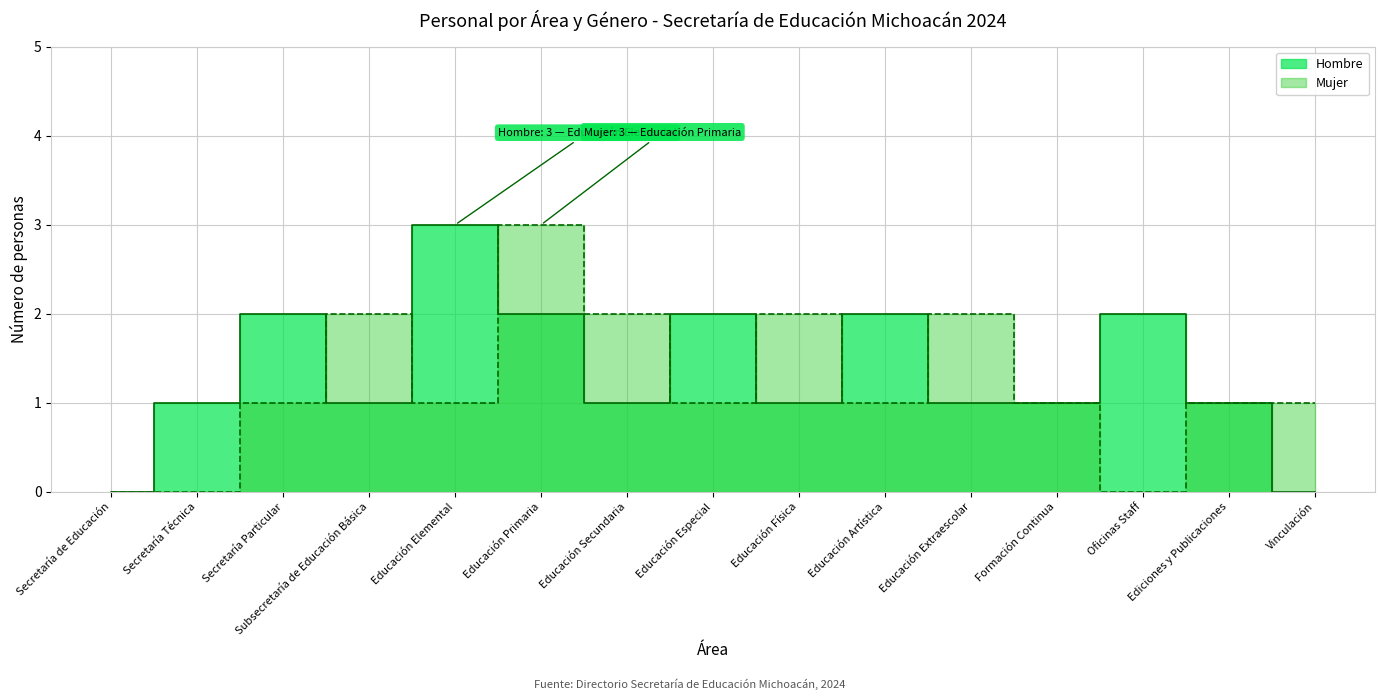

The value of Hombre at Educación Primaria is 2. True or false?

True